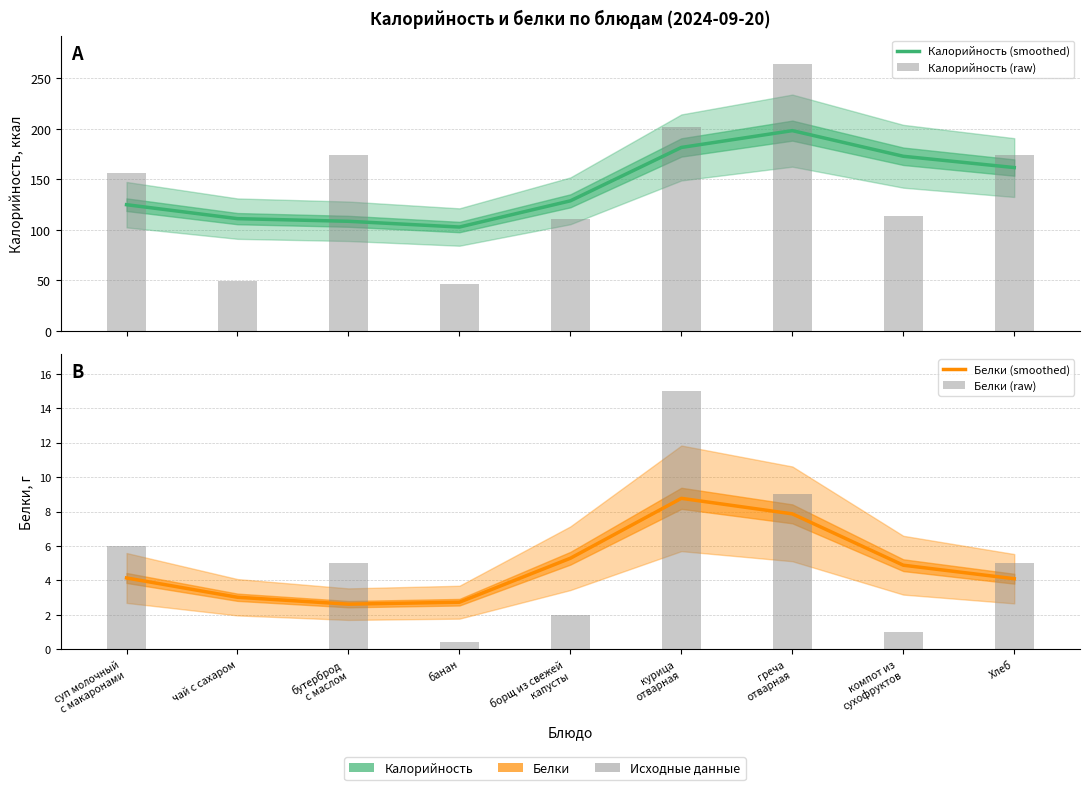

How many groups of bars are there?

9